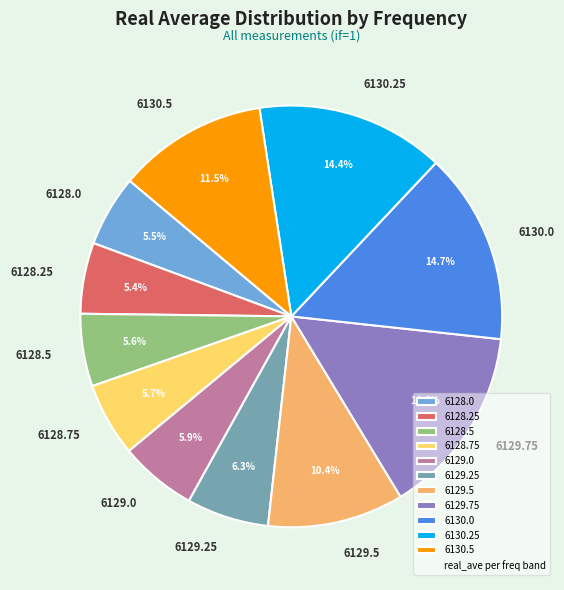

Does 6128.25 represent more than half of the total?

No